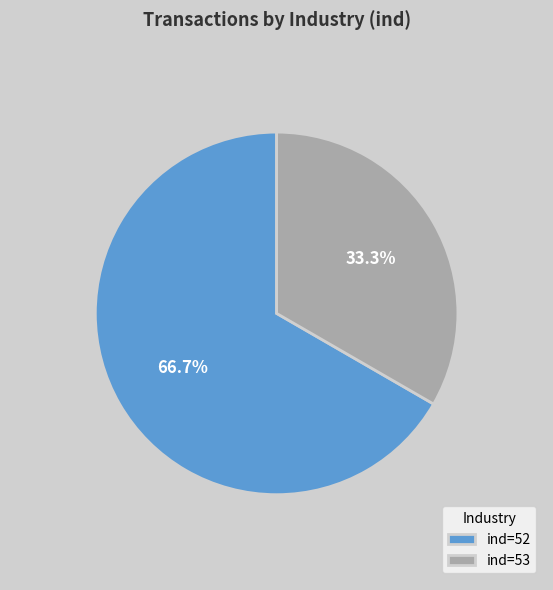

Which category has the smallest portion of the pie?

ind=53